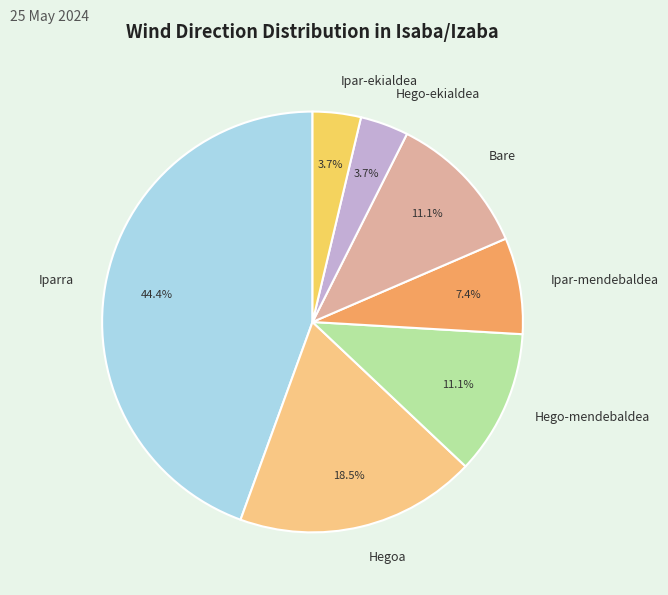

Is there a majority slice in this chart?

No